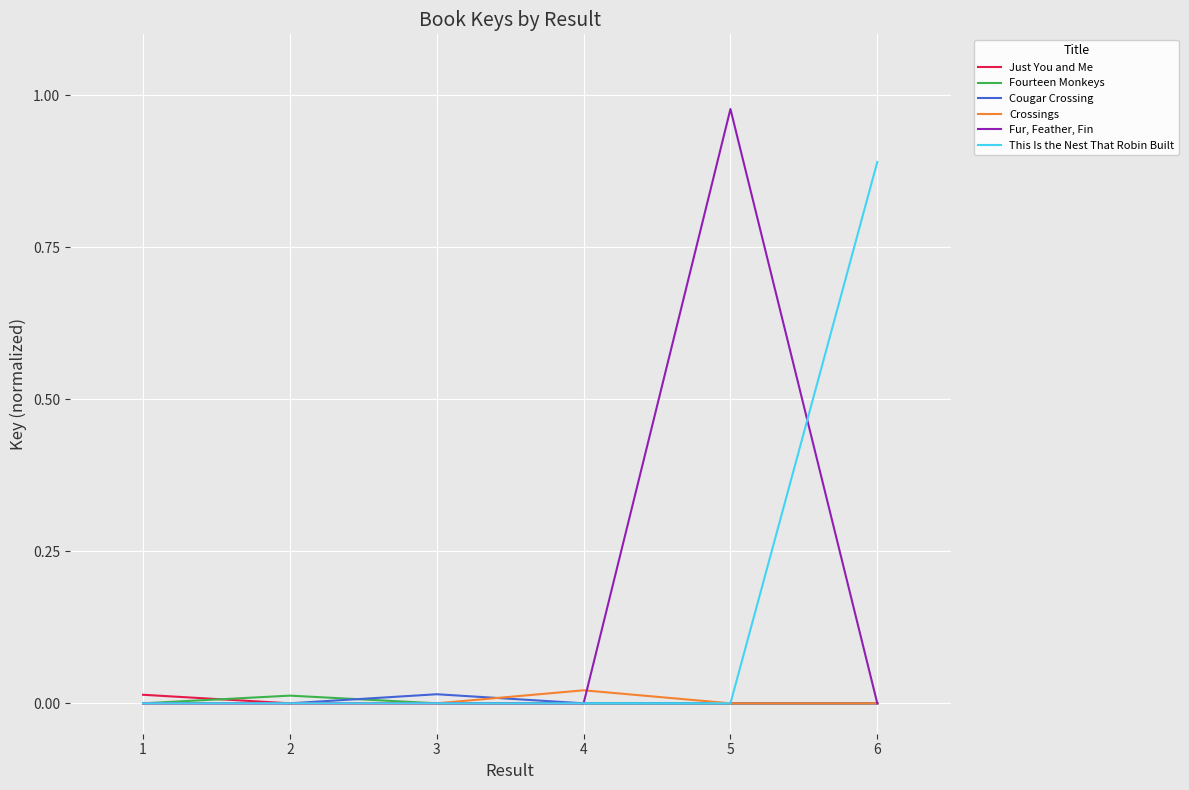

Between 4 and 5, which series saw the biggest shift?

Fur, Feather, Fin